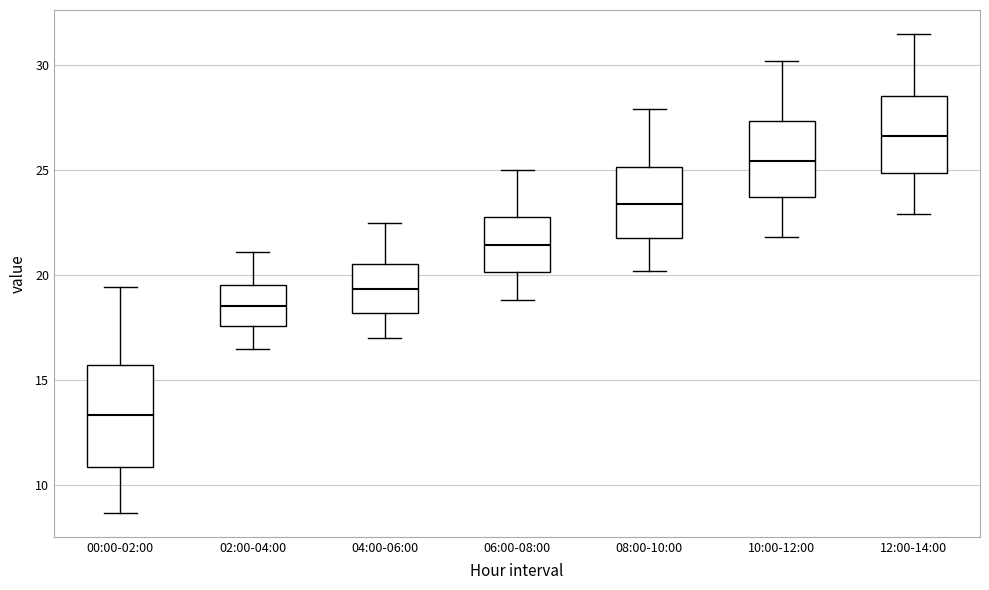

Reading left to right, transcribe this box plot: for each box, give where its median line is, the range the box spans, and where its two whiskers end, as read against the y-axis. The values are not printed on the chart, so give them approximately, as read against the axis.

00:00-02:00: median 13.5, box 11.0 to 15.5, whiskers 8.5 to 19.5
02:00-04:00: median 18.5, box 17.5 to 19.5, whiskers 16.5 to 21.0
04:00-06:00: median 19.5, box 18.0 to 20.5, whiskers 17.0 to 22.5
06:00-08:00: median 21.5, box 20.0 to 23.0, whiskers 19.0 to 25.0
08:00-10:00: median 23.5, box 22.0 to 25.0, whiskers 20.0 to 28.0
10:00-12:00: median 25.5, box 24.0 to 27.5, whiskers 22.0 to 30.0
12:00-14:00: median 26.5, box 25.0 to 28.5, whiskers 23.0 to 31.5